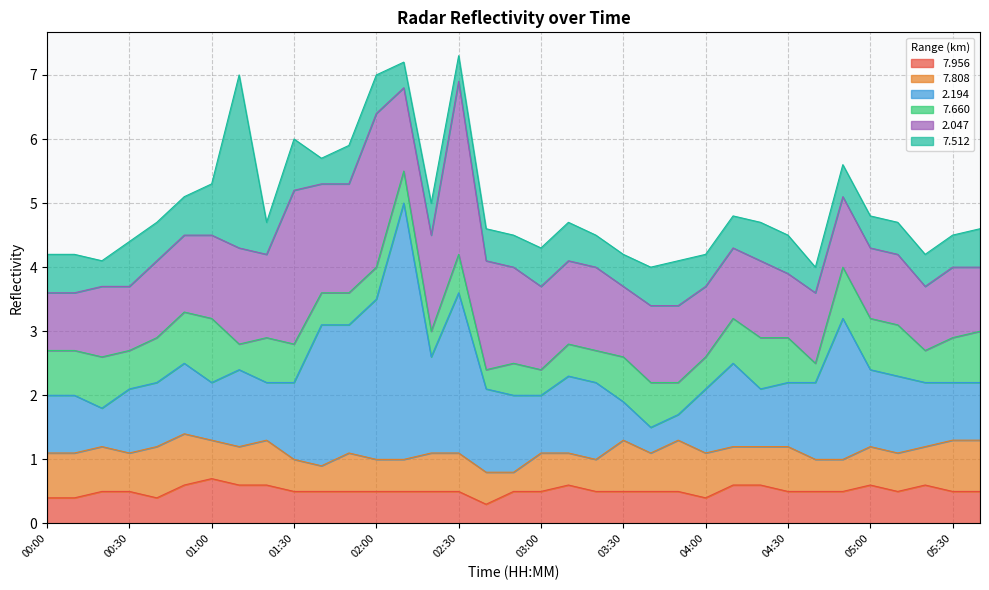

True or false:   7.660 and   2.047 intersect in this chart.

False